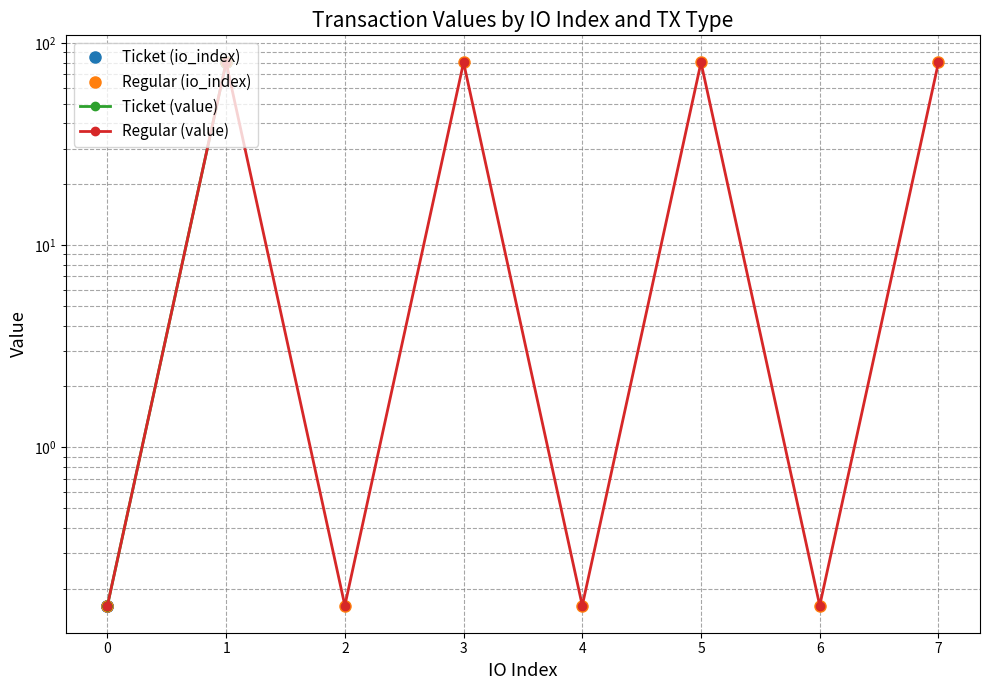

Which series has the largest range (max minus min)?

Ticket (io_index)